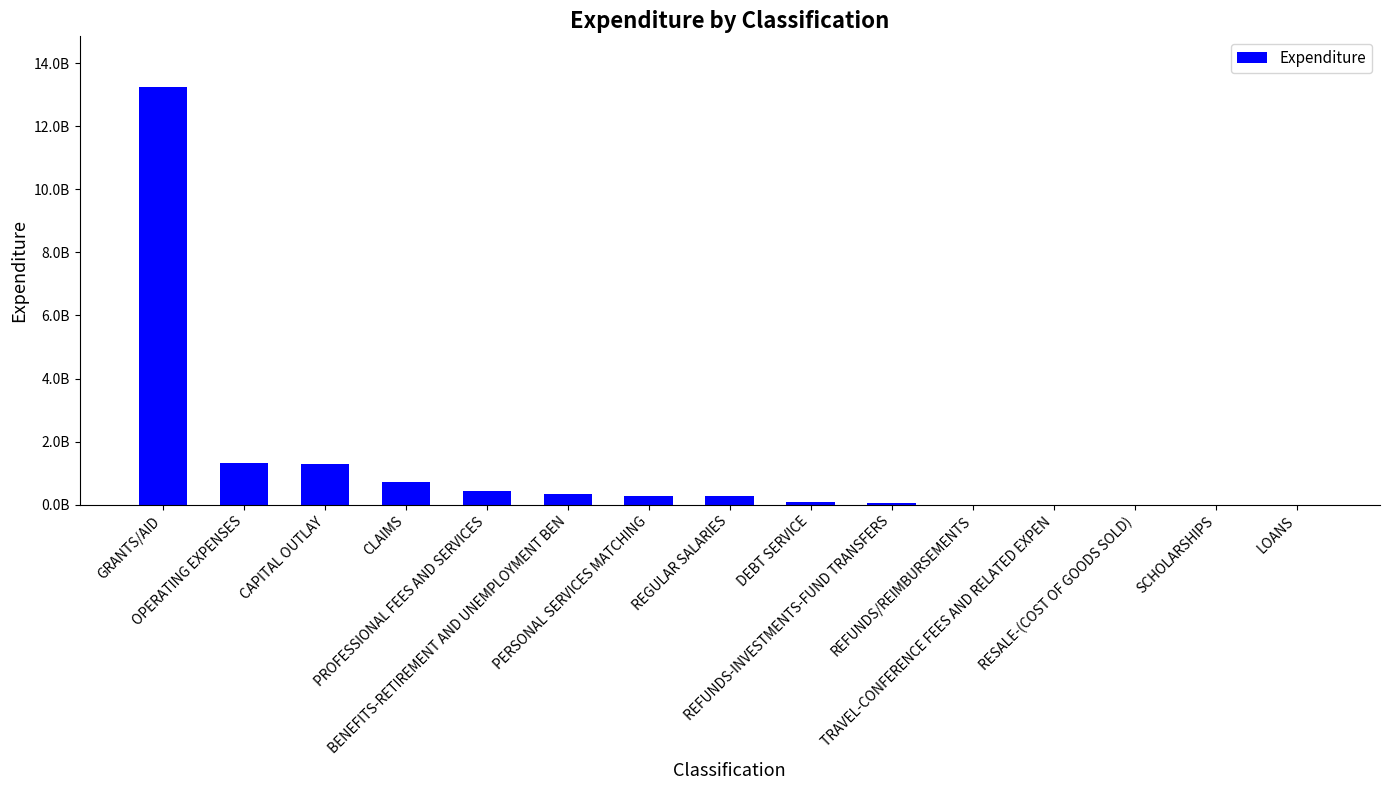

What is the difference between the maximum and second lowest values?

13251121088.1